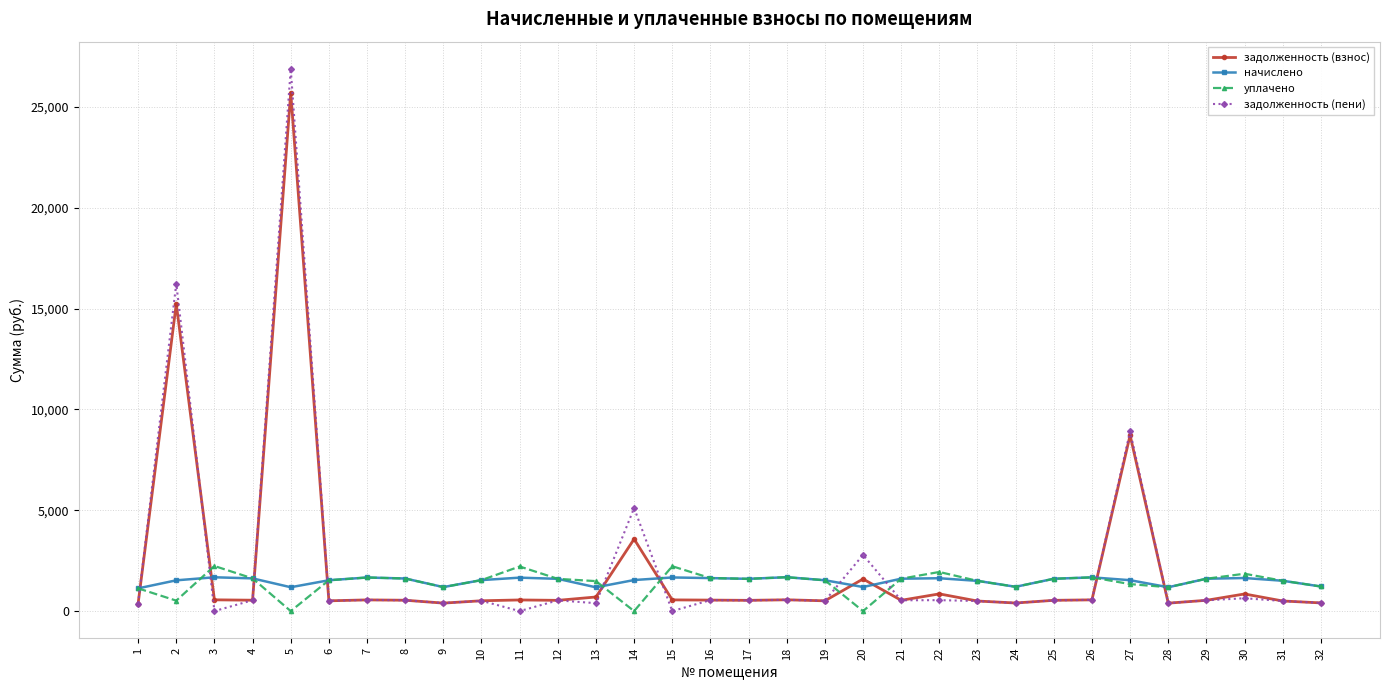

At which category does уплачено reach its first local peak?

3